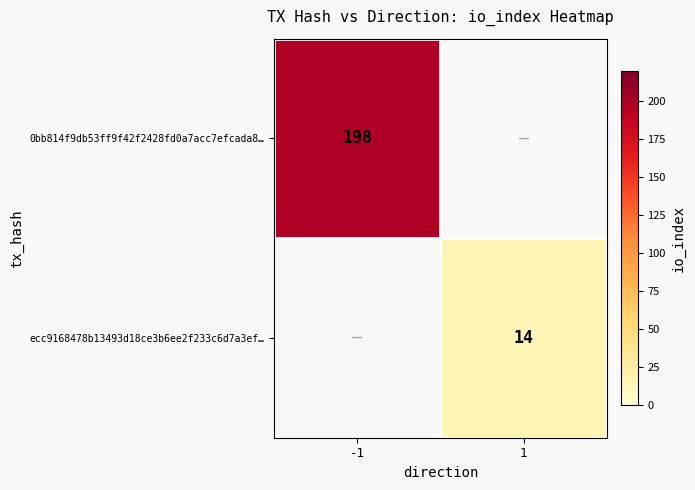

Is it true that 0bb814f9db53ff9f42f2428fd0a7acc7efcada8… equals 301 at -1?

False